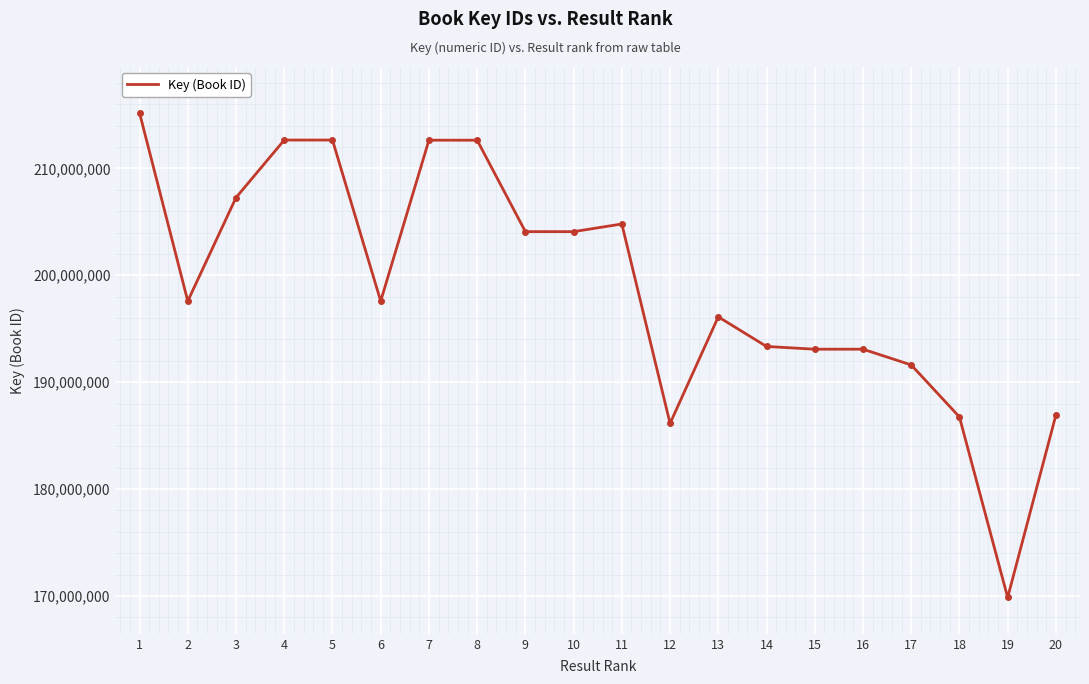

Which has a higher value, 17 or 13?

13